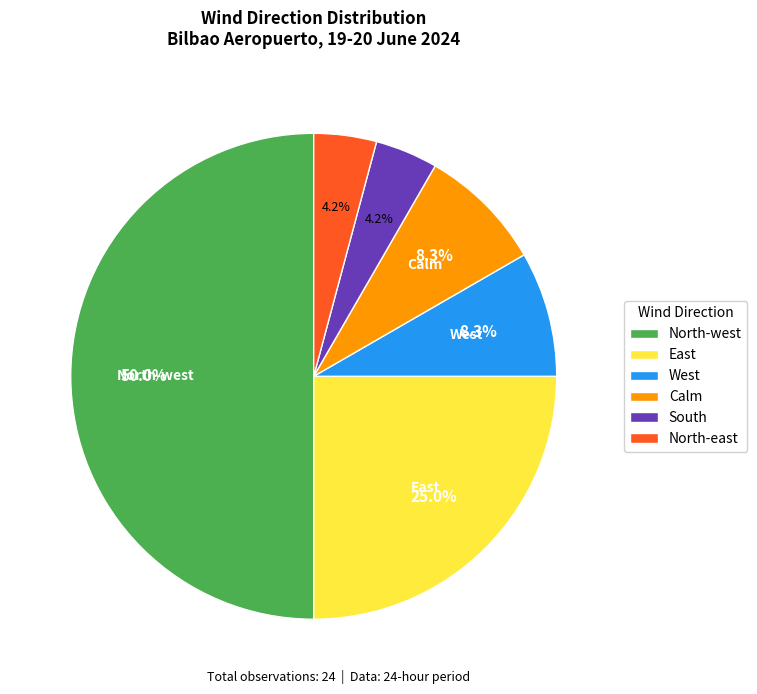

Is North-east the majority of the pie?

No